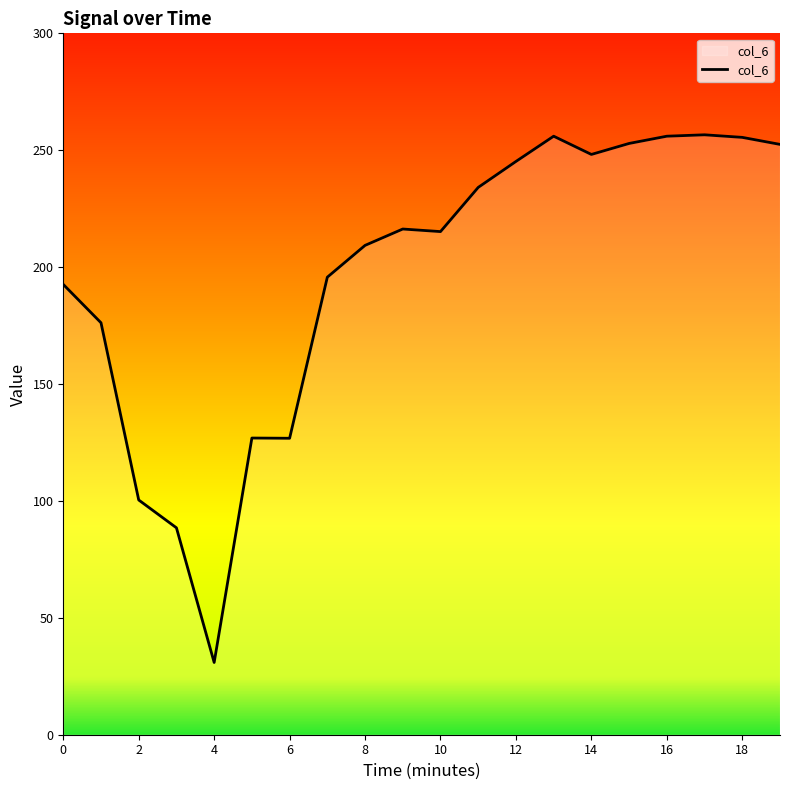

What is the maximum value shown in the chart?

256.6